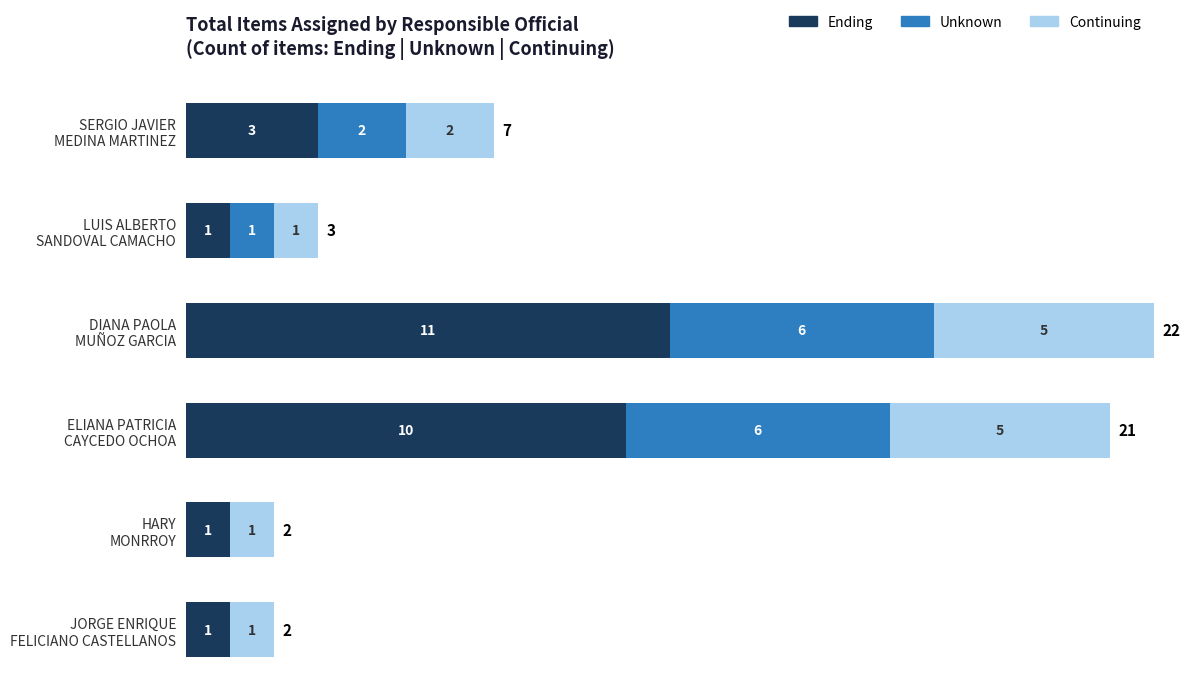

What are all the series names shown in the legend?

Ending, Unknown, Continuing